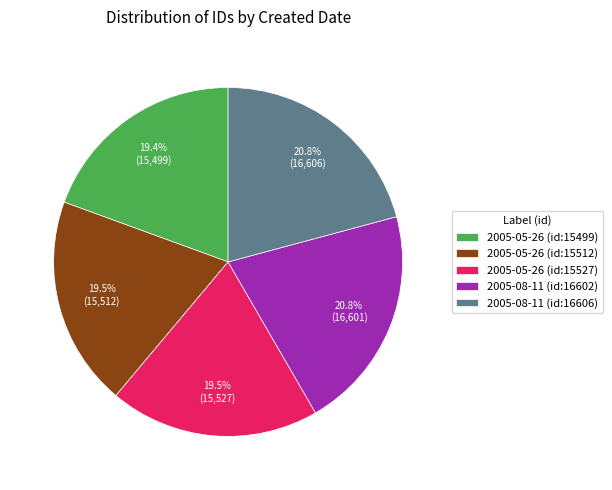

Between 2005-08-11 (id:16606) and 2005-05-26 (id:15512), which is larger?

2005-08-11 (id:16606)